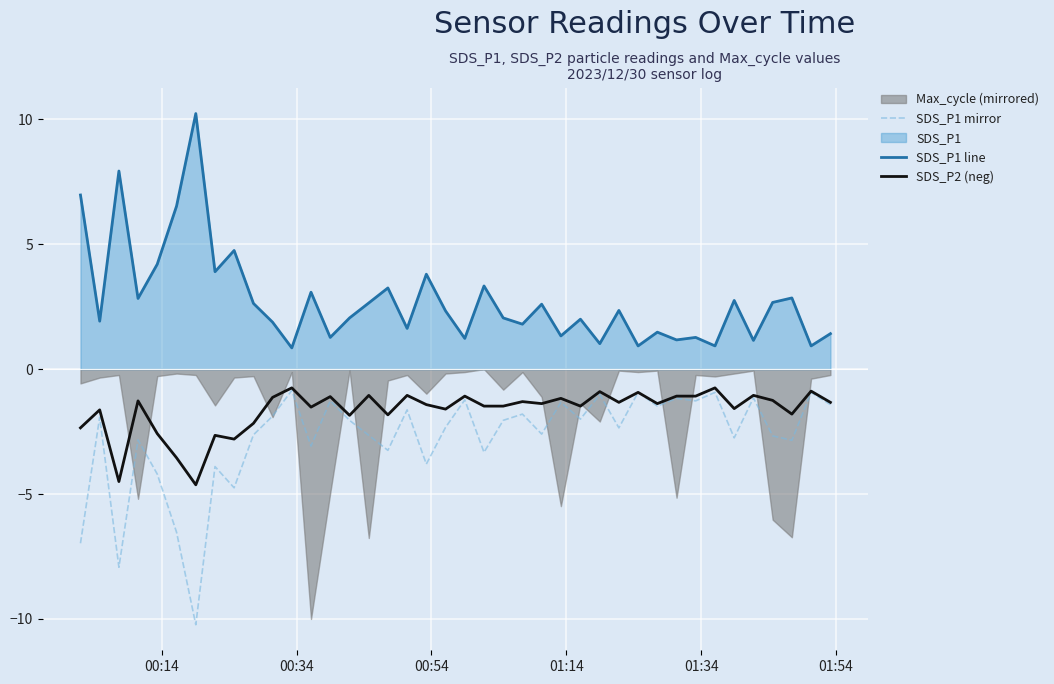

Reading left to right, list all the values displayed in this chart.

SDS_P1 mirror: -7.0	-1.9	-7.9	-2.8	-4.2	-6.5	-10.2	-3.9	-4.8	-2.6	-1.9	-0.8	-3.1	-1.3	-2.0	-2.6	-3.2	-1.6	-3.8	-2.3	-1.2	-3.3	-2.0	-1.8	-2.6	-1.3	-2.0	-1.0	-2.4	-0.9	-1.5	-1.2	-1.3	-0.9	-2.8	-1.1	-2.7	-2.9	-0.9	-1.4
SDS_P1 line: 7.0	1.9	7.9	2.8	4.2	6.5	10.2	3.9	4.8	2.6	1.9	0.8	3.1	1.3	2.0	2.6	3.2	1.6	3.8	2.3	1.2	3.3	2.0	1.8	2.6	1.3	2.0	1.0	2.4	0.9	1.5	1.2	1.3	0.9	2.8	1.1	2.7	2.9	0.9	1.4
SDS_P2 (neg): -2.4	-1.6	-4.5	-1.3	-2.6	-3.5	-4.6	-2.6	-2.8	-2.2	-1.1	-0.8	-1.5	-1.1	-1.9	-1.1	-1.8	-1.1	-1.4	-1.6	-1.1	-1.5	-1.5	-1.3	-1.4	-1.2	-1.5	-0.9	-1.3	-0.9	-1.4	-1.1	-1.1	-0.8	-1.6	-1.1	-1.2	-1.8	-0.9	-1.3